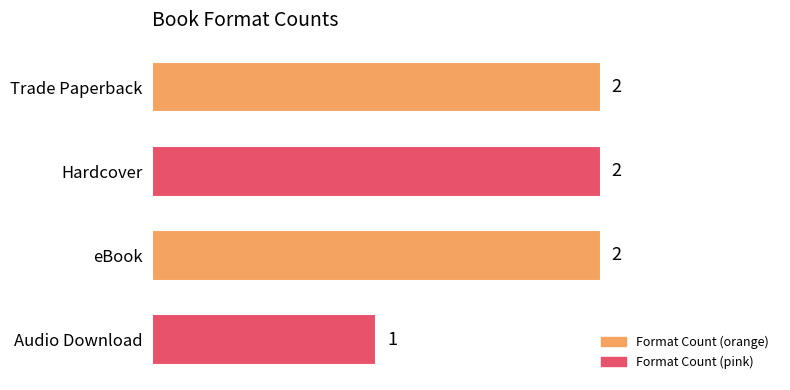

What position from the bottom is Audio Download?

1